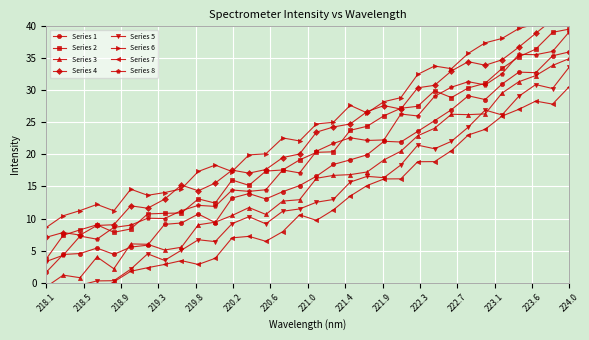

How many data points in Series 8 are above 20?

16